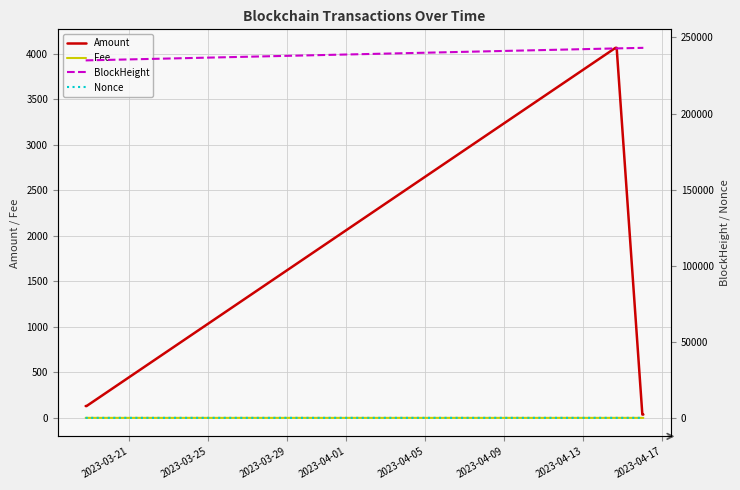

What is the difference between the Nonce values at 2023-03-29 and 2023-04-01?

6.0